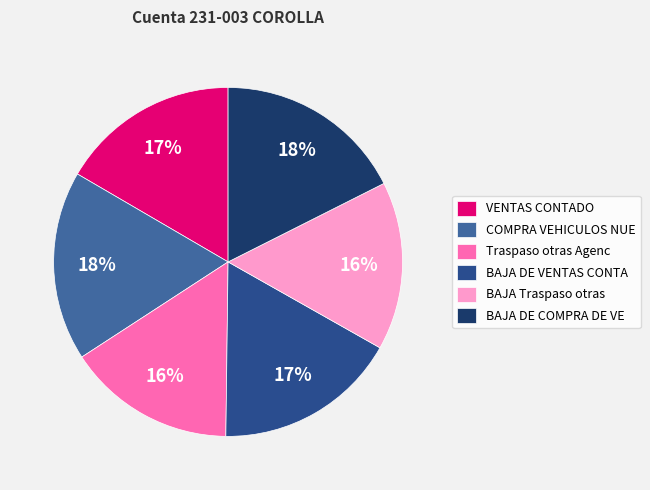

How many segments does this pie chart have?

6